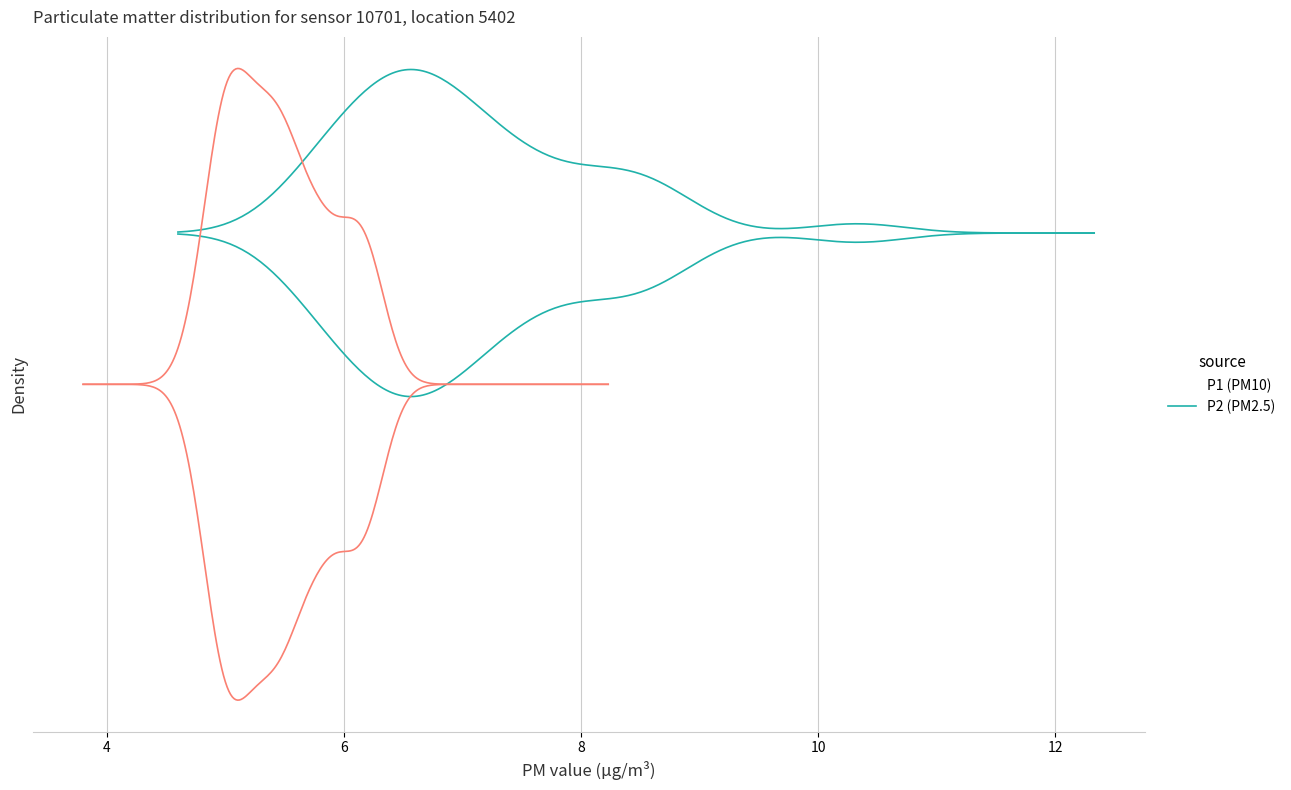

Reading left to right, extract all data points from this chart.

P1: P1=6.1	P2=6.6	2=6.8	3=7.4	4=6.6	5=6.2	6=6.4	7=6.6	8=6.6	9=6.1	10=8.3	11=7.1	12=6.1	13=5.6	14=6.4	15=6.4	16=5.9	17=6.7	18=8.7	19=6.9	20=7.4	21=7.9	22=8.2	23=7.8	24=6.9	25=7.0	26=8.8	27=10.3	28=7.5	29=6.3	30=7.3	31=5.8	32=8.5	33=6.5	34=6.2	35=5.7	36=7.1	37=6.9	38=8.5	39=8.0
P2: P1=5.3	P2=5.5	2=5.1	3=6.2	4=5.0	5=5.5	6=4.8	7=5.0	8=5.4	9=5.2	10=5.7	11=5.5	12=5.5	13=4.8	14=5.4	15=5.1	16=5.0	17=5.2	18=5.0	19=5.7	20=6.0	21=5.0	22=6.2	23=6.1	24=5.8	25=5.8	26=5.5	27=6.2	28=5.8	29=5.2	30=5.4	31=5.0	32=6.2	33=5.2	34=5.3	35=4.9	36=5.0	37=5.6	38=5.9	39=6.1